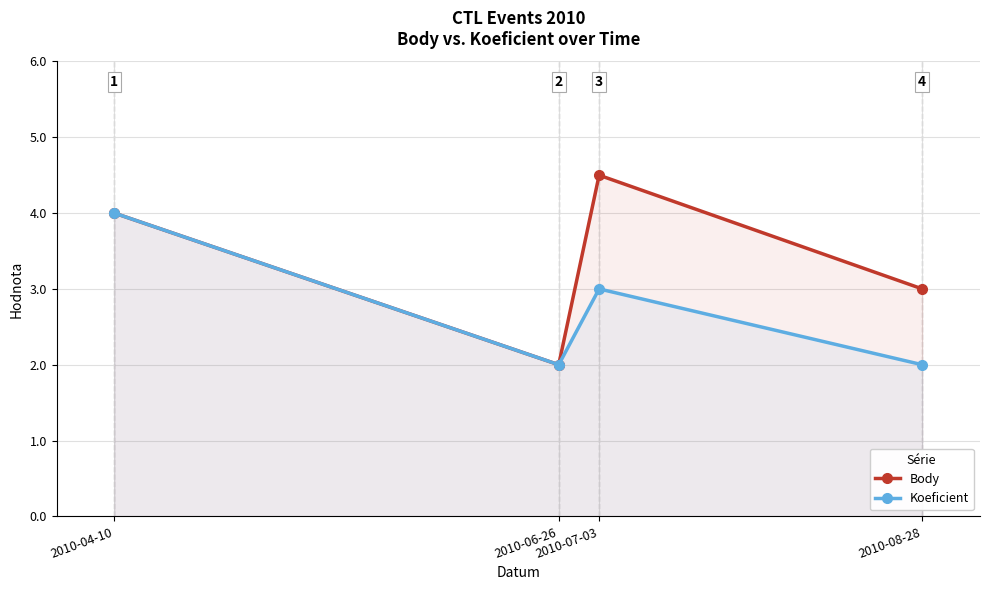

How many lines are shown in the chart?

2